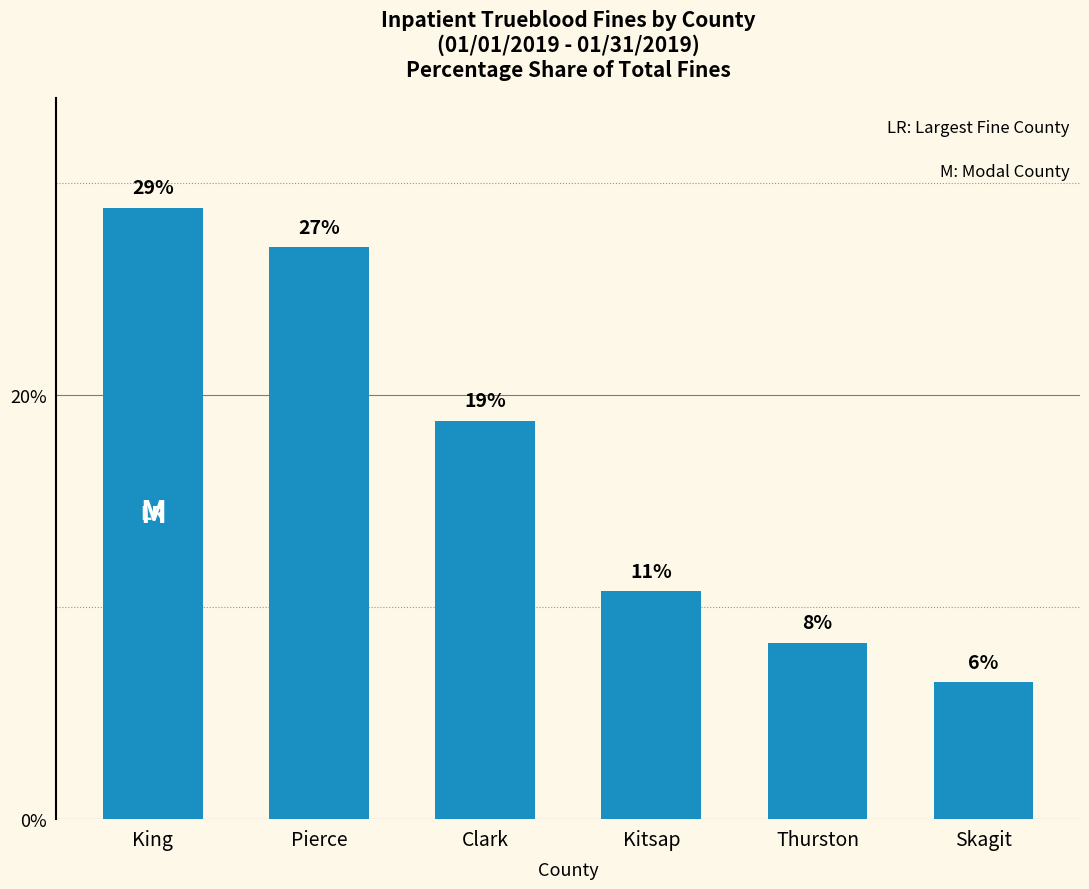

Does the chart contain any negative values?

No